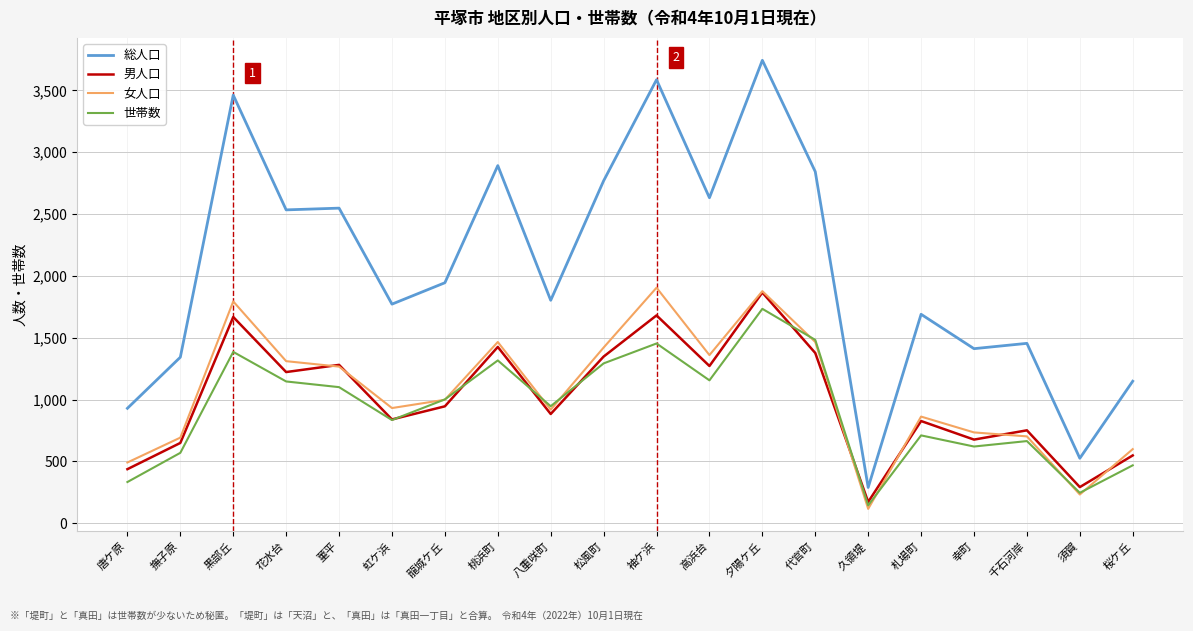

At which label does 世帯数 first exceed 1002?

黒部丘